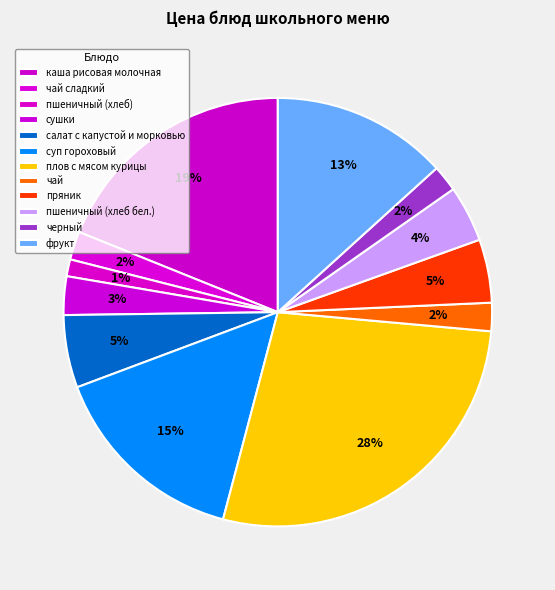

Do пряник and пшеничный (хлеб) together represent more than half of the pie?

No